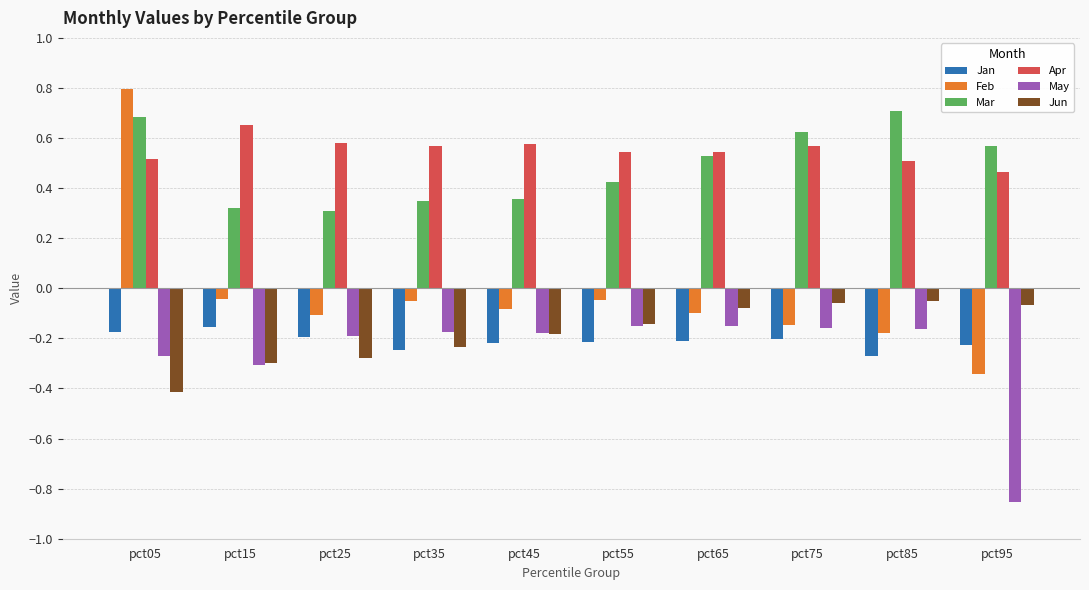

How many Mar values are between 0 and 1?

10